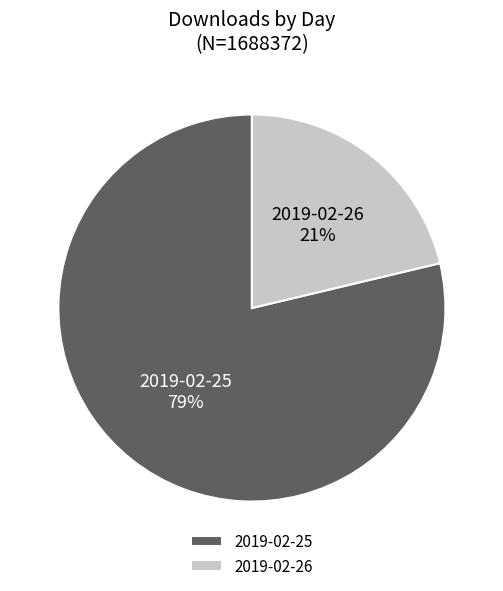

To the nearest percent, what percentage of the pie is 2019-02-26?

21%